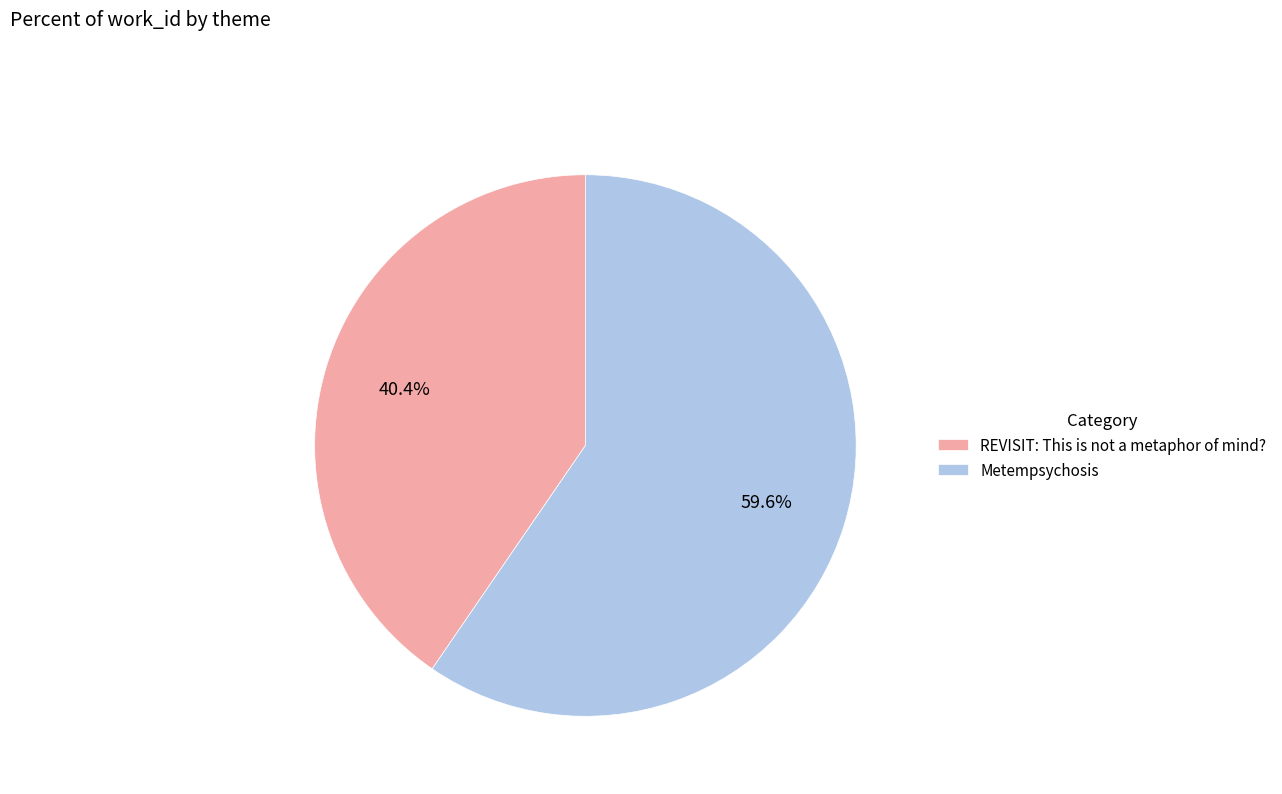

What is the smallest slice in the pie chart?

REVISIT: This is not a metaphor of mind?